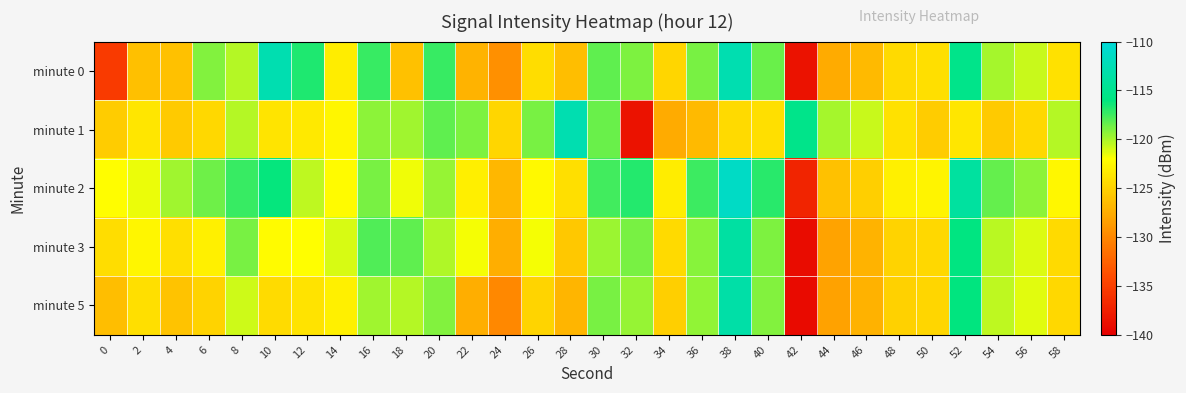

Rank the series at 54 from lowest to highest value.

minute 1, minute 5, minute 3, minute 0, minute 2